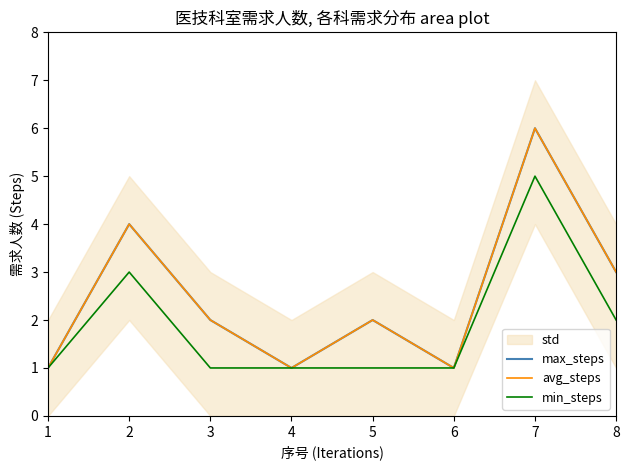

What is the value of the min_steps point at the 7th from the left?

5